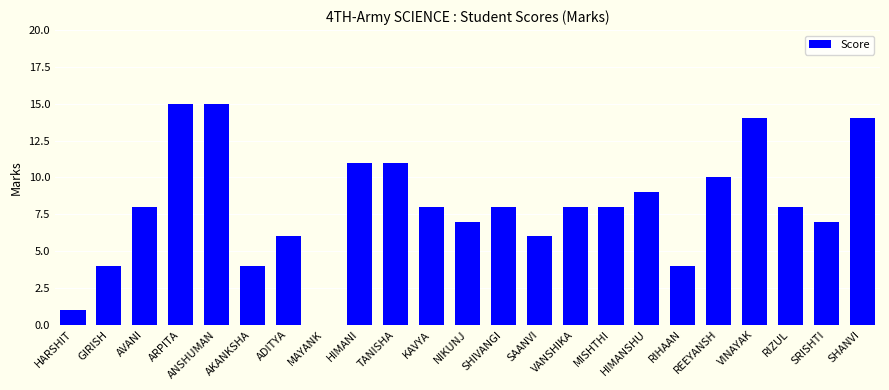

Does the chart contain stacked bars?

No